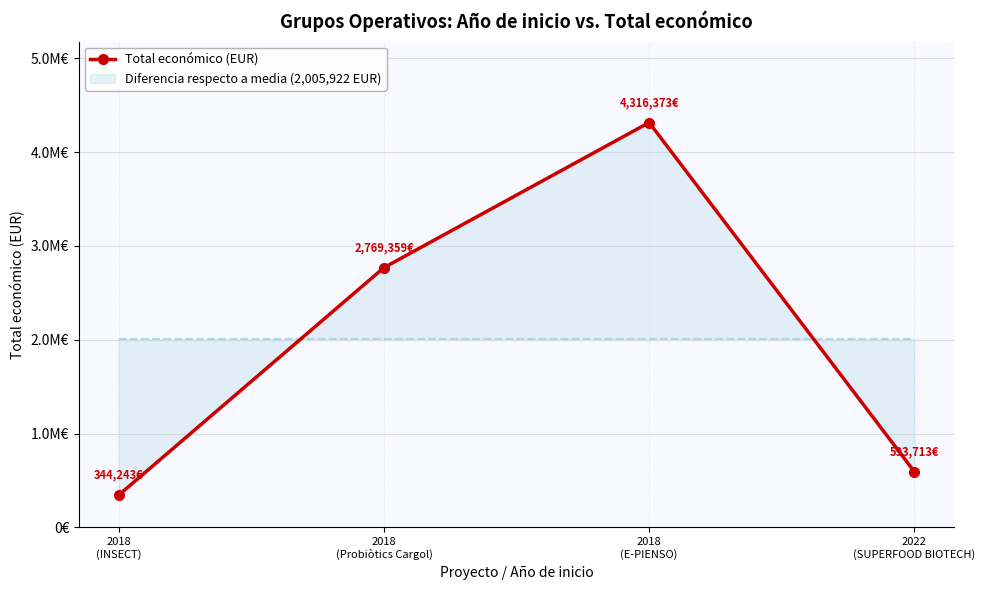

True or false: the data shows 593713 at 2022
(SUPERFOOD BIOTECH).

True